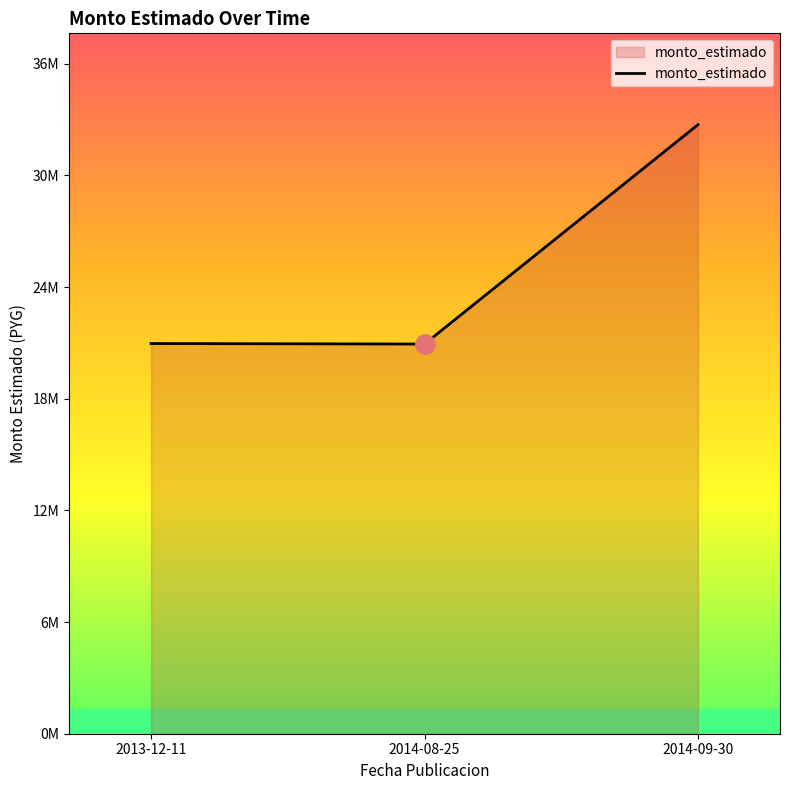

Does the chart have visible grid lines?

No